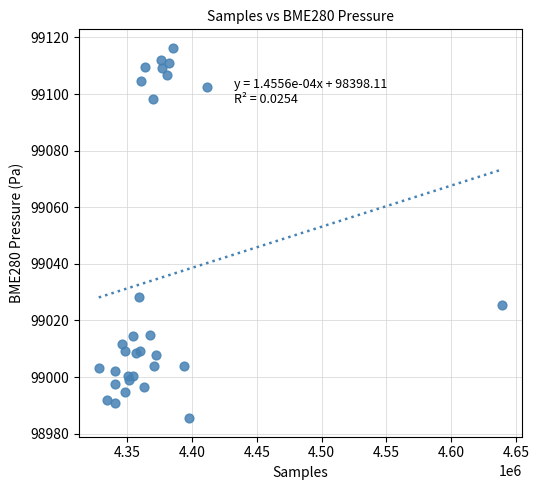

What Y value in the scatter plot is closest to 99050?

99028.3